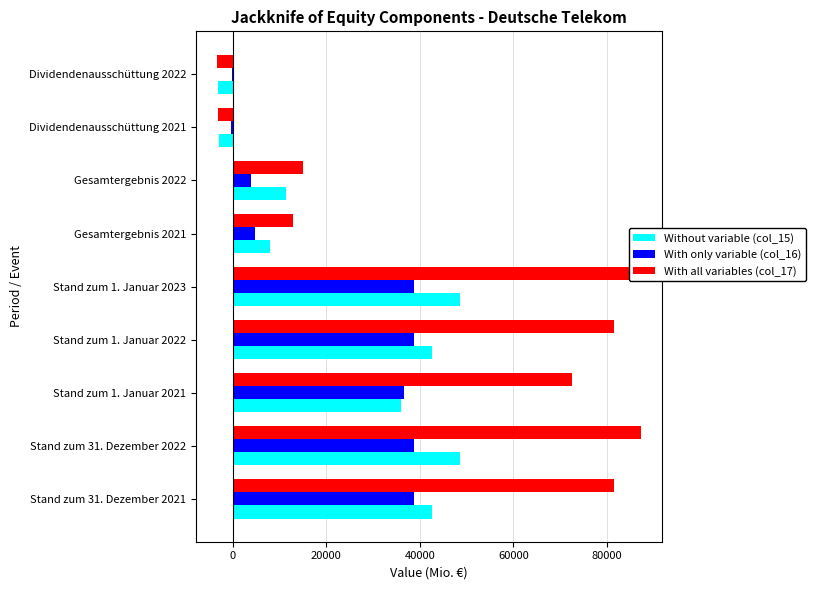

What position from the left is Dividendenausschüttung 2021?

8